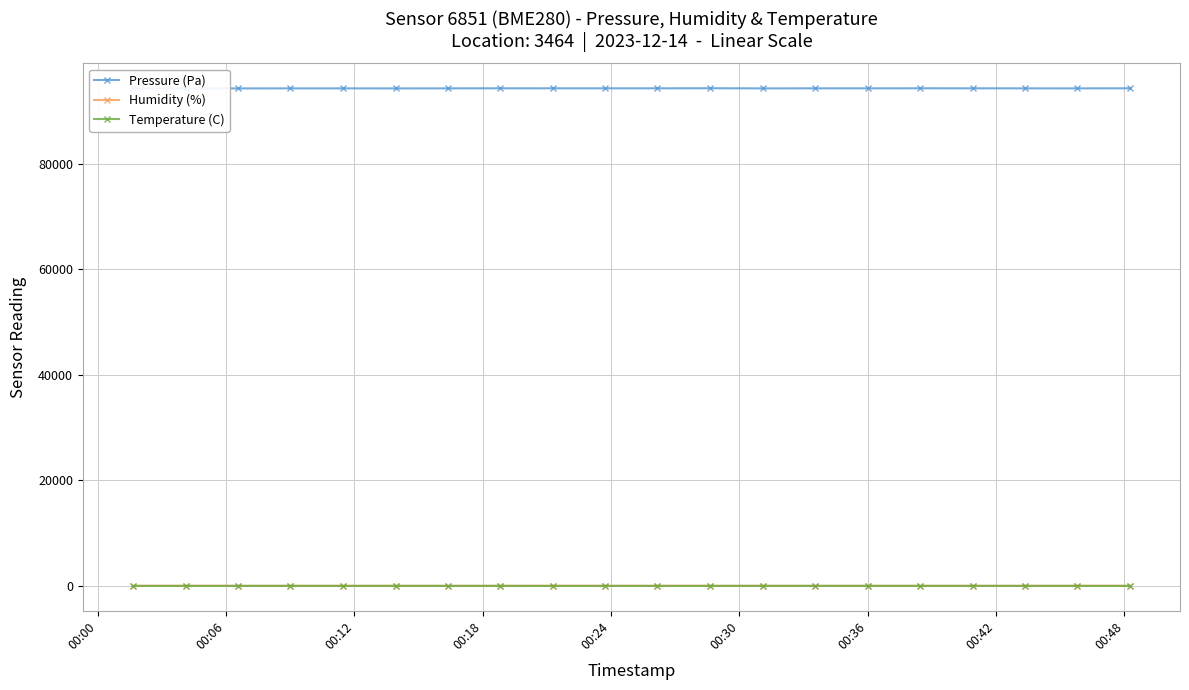

True or false: Pressure (Pa) and Temperature (C) cross at least once.

False